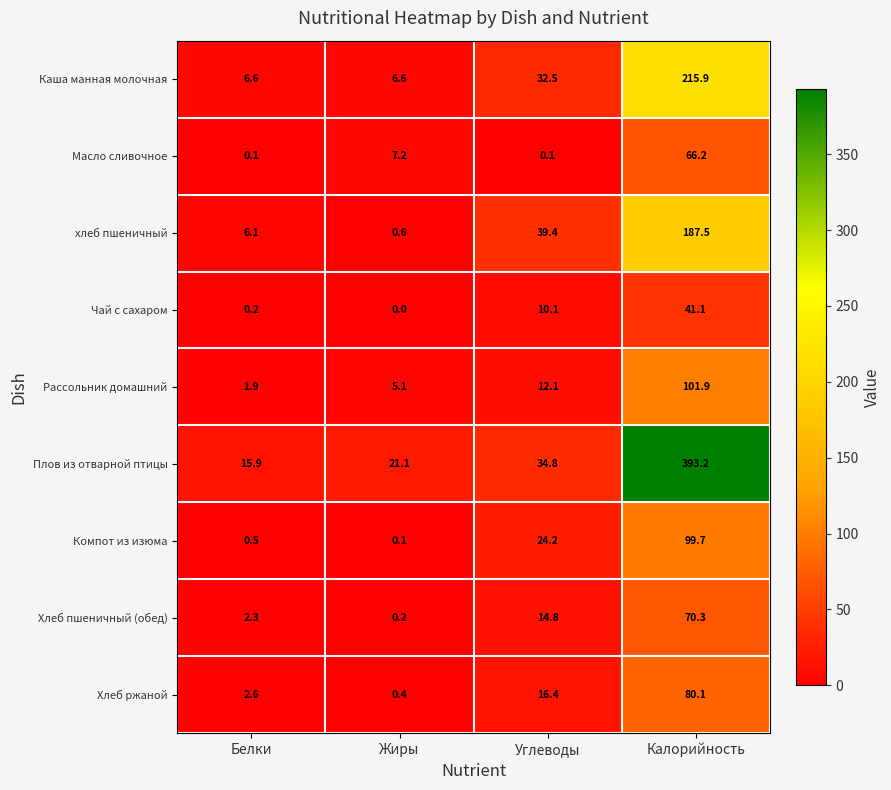

Where is Масло сливочное nearest to the value 33?

Жиры